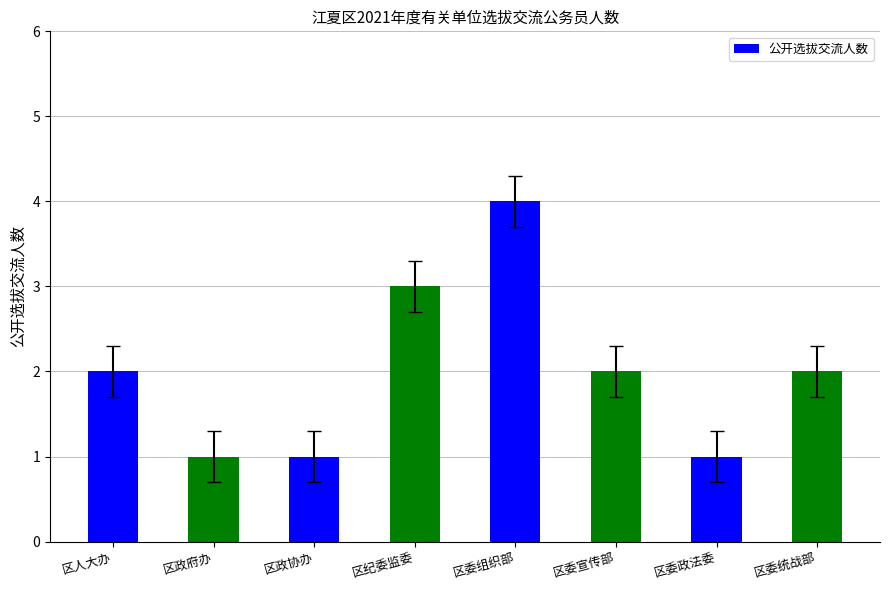

What is the label of the 1st bar from the left?

区人大办